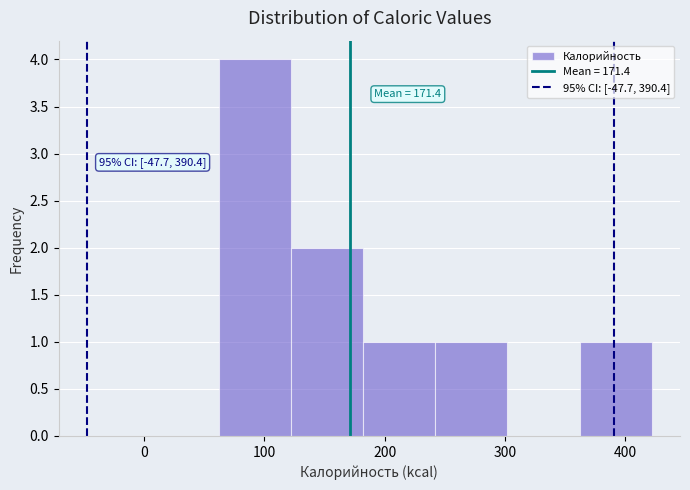

Over which range of the x-axis is the bar tallest?

60 to 120